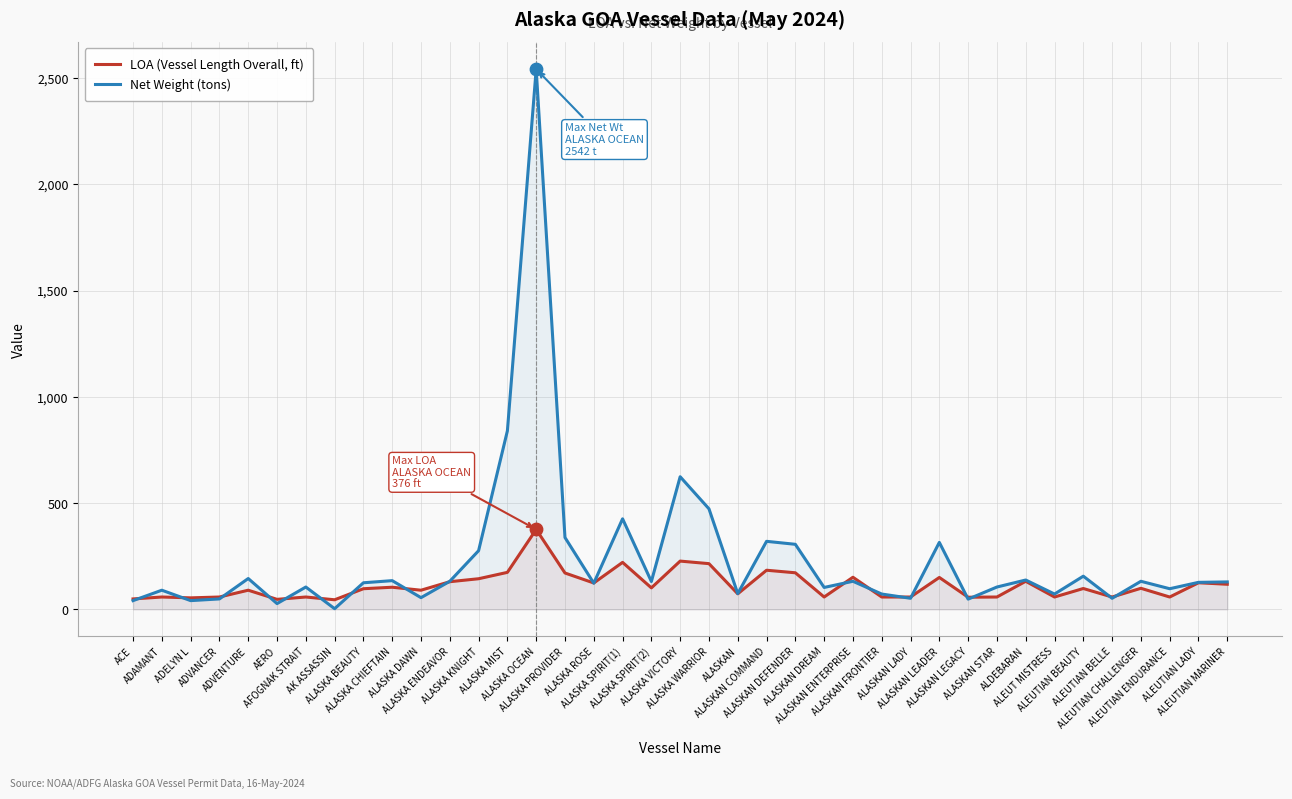

Which series reaches the minimum Y coordinate?

Net Weight (tons)